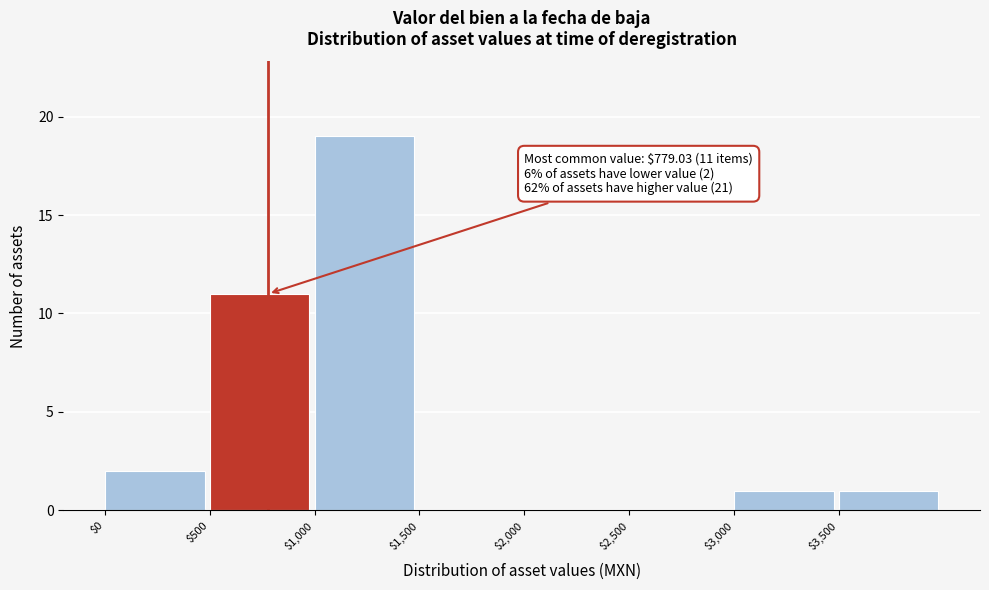

Which range on the x-axis has the tallest bar?

1000 to 1500